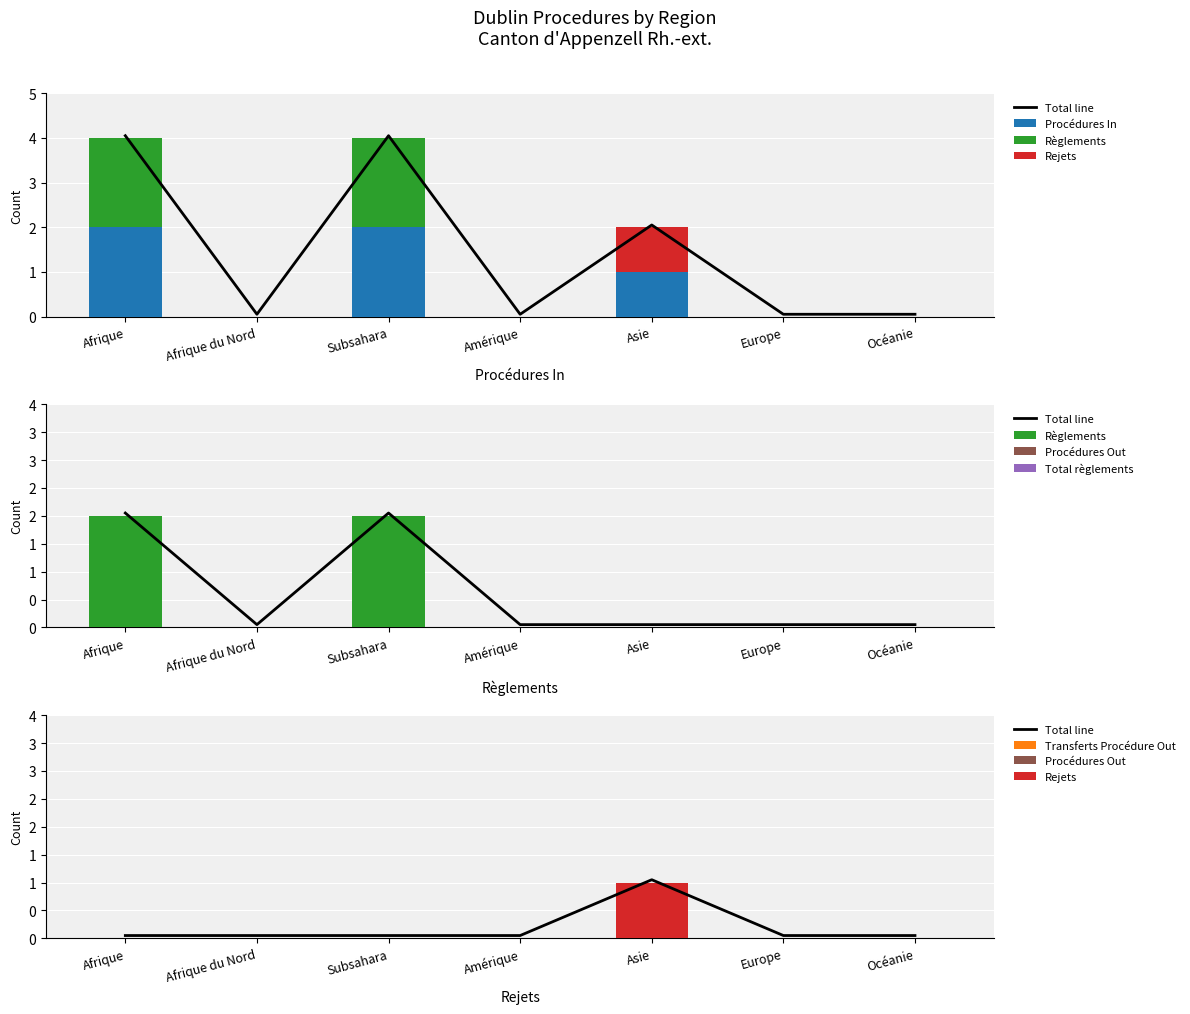

Count the Règlements values in the range 0 to 2.

7